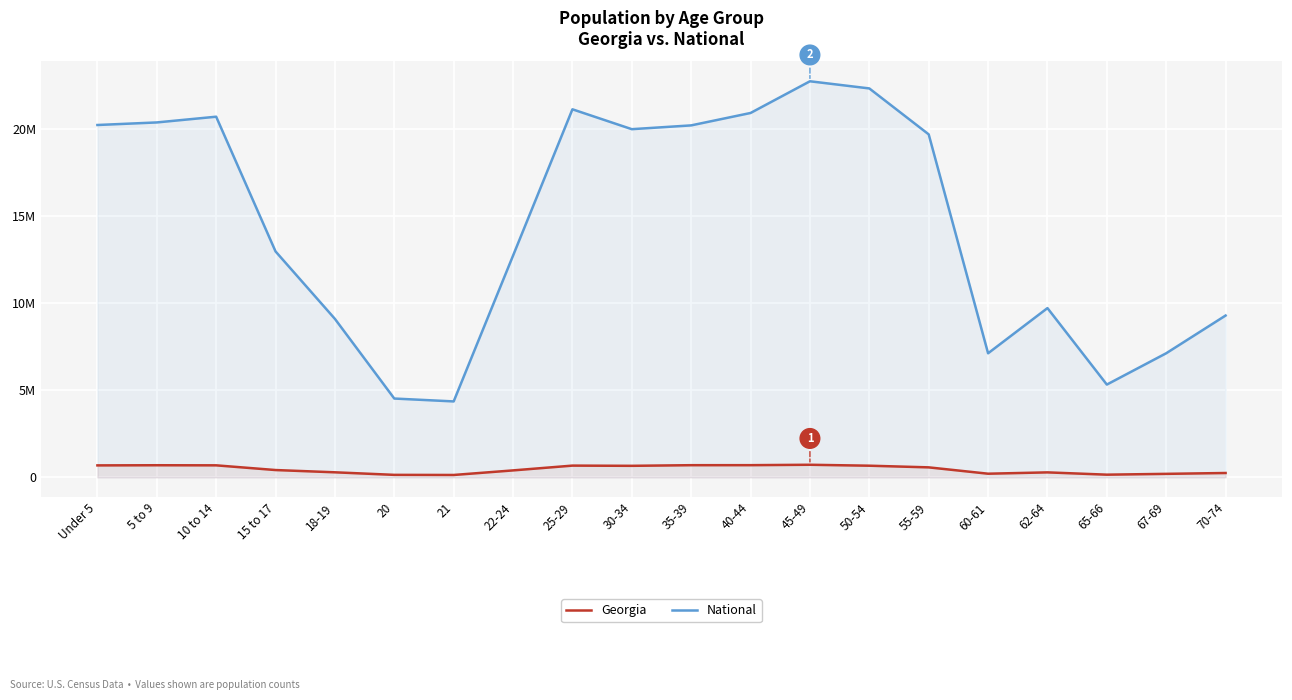

What is the sum of the Georgia values at 30-34 and 22-24?

1060983